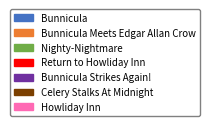

To the nearest percent, what is the average slice percentage?

14%